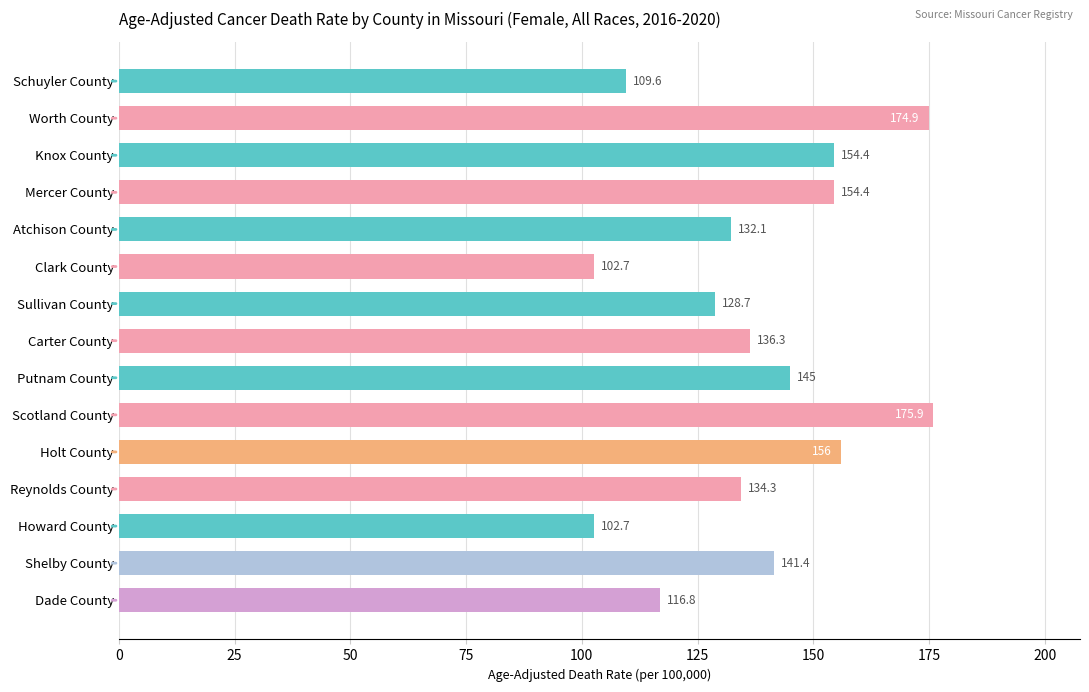

How many bars are there in total?

15